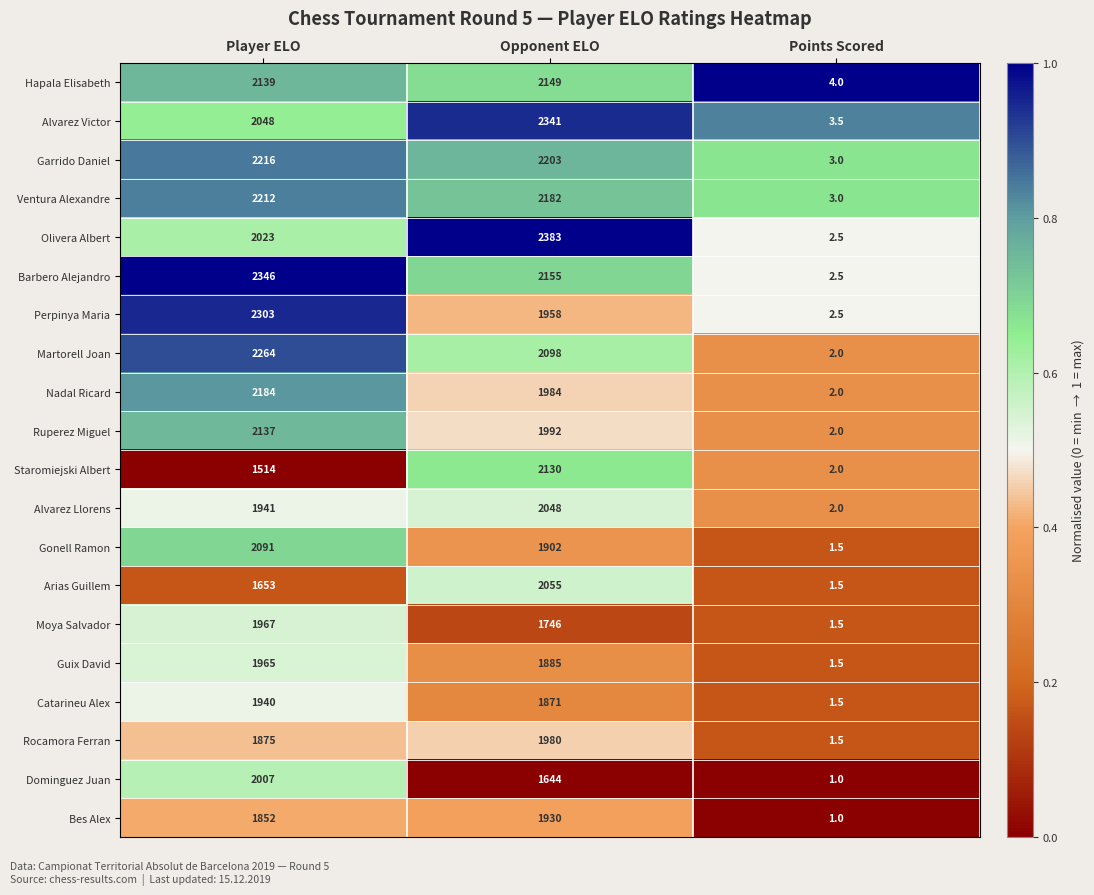

Where is Martorell Joan nearest to the value 1133?

Opponent ELO